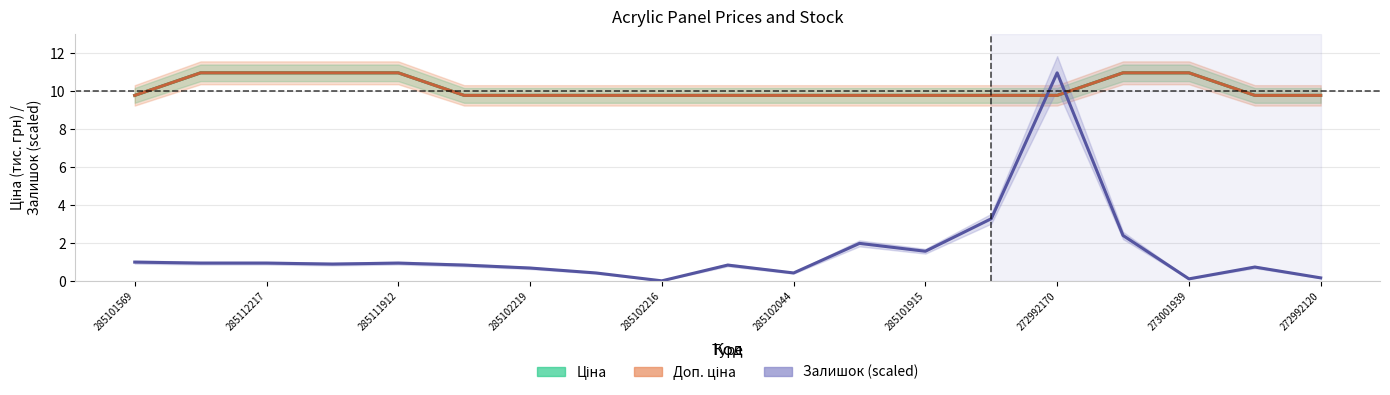

Rank the series by their maximum value, from lowest to highest.

Ціна, Доп. ціна, Залишок (scaled)